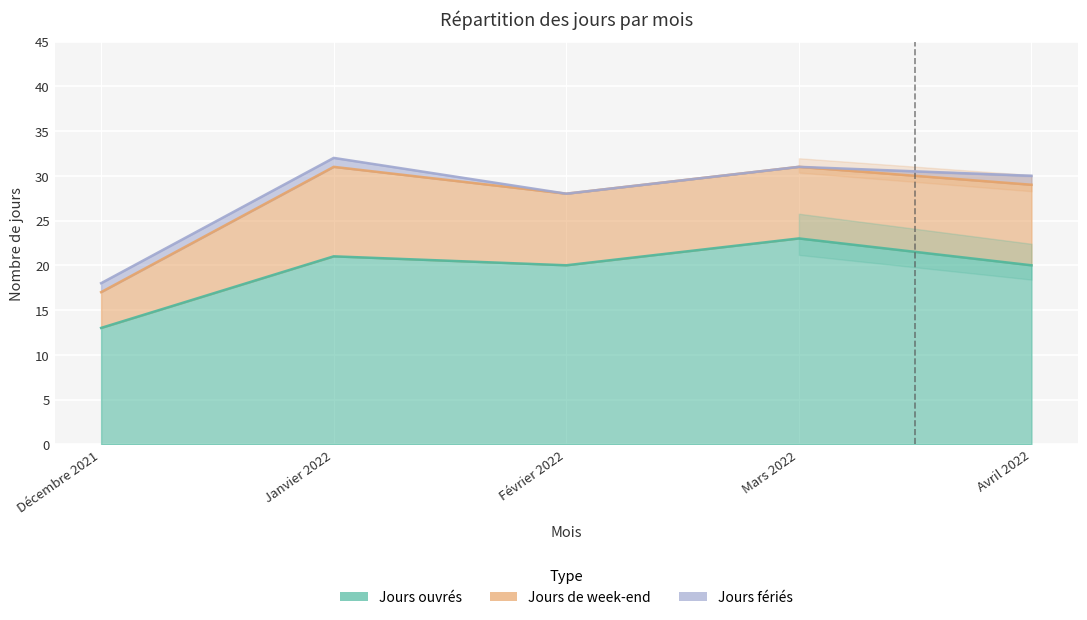

True or false: Jours de week-end has a value of 10 at Janvier 2022.

True